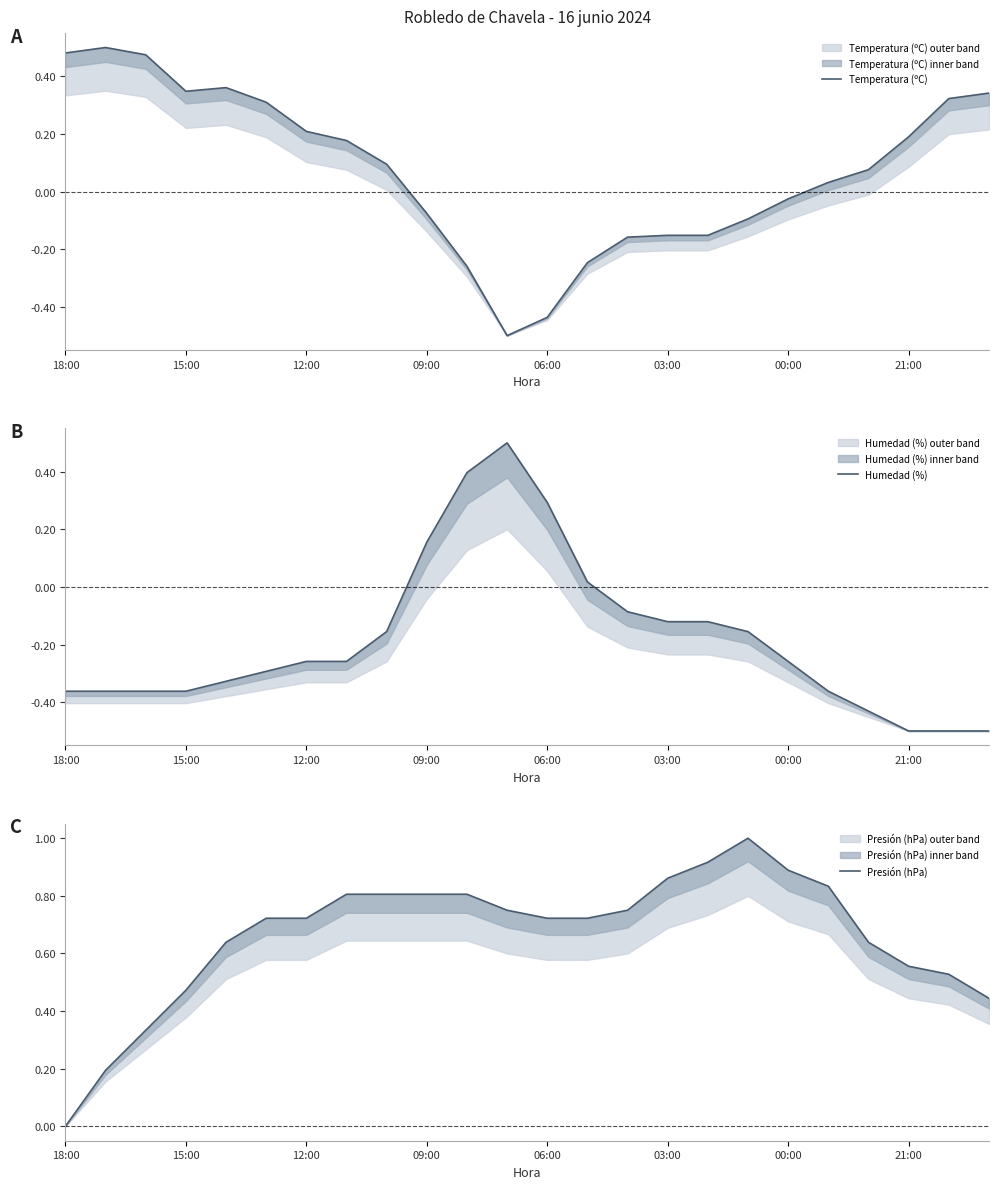

Rank the series by their maximum value, from lowest to highest.

Temperatura (ºC), Humedad (%), Presión (hPa)